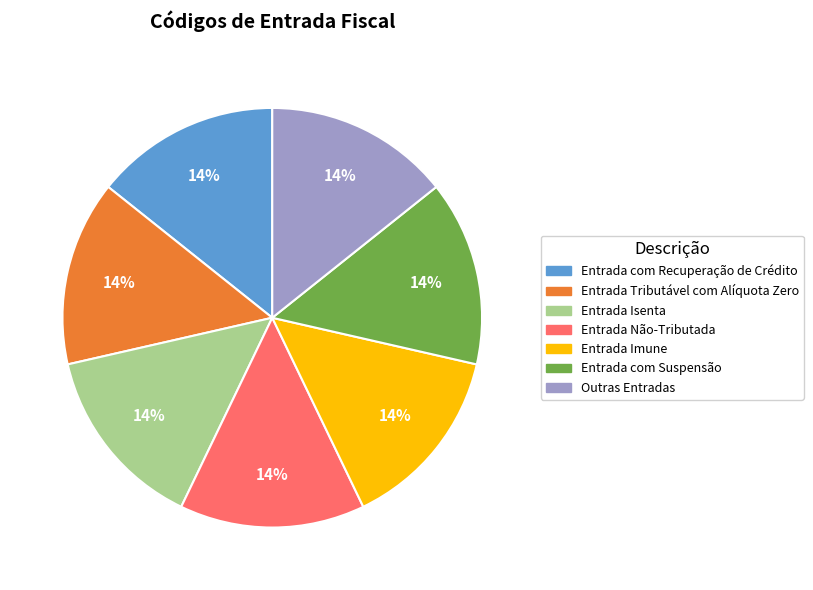

Does Entrada Tributável com Alíquota Zero account for over 50% of the chart?

No